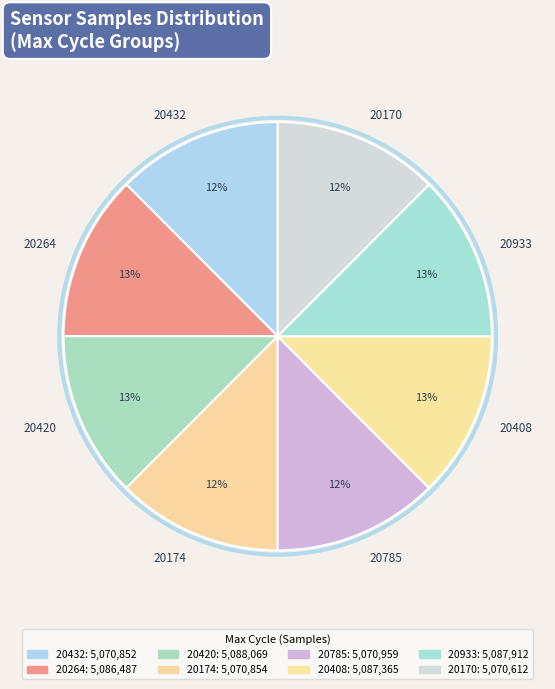

The 20174 slice represents 12% of the pie. True or false?

True